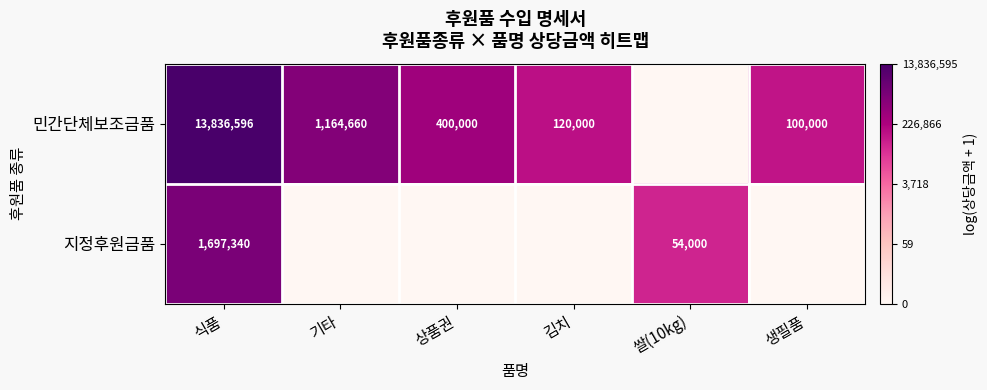

True or false: 민간단체보조금품 has a value of 18.1 at 김치.

False